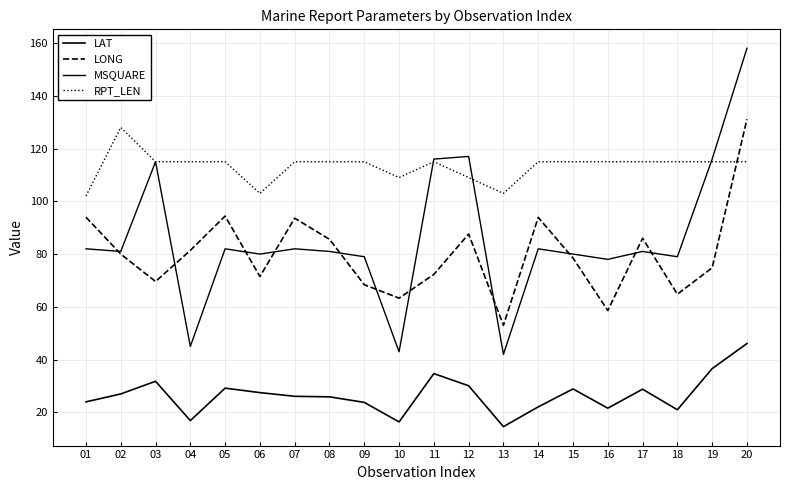

Count the number of data series in this chart.

4